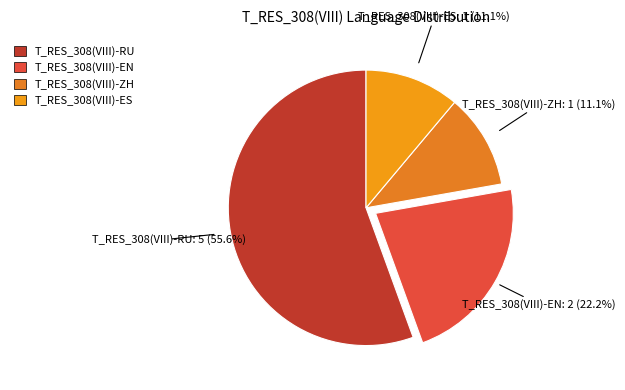

Do T_RES_308(VIII)-ZH and T_RES_308(VIII)-RU together represent more than half of the pie?

Yes